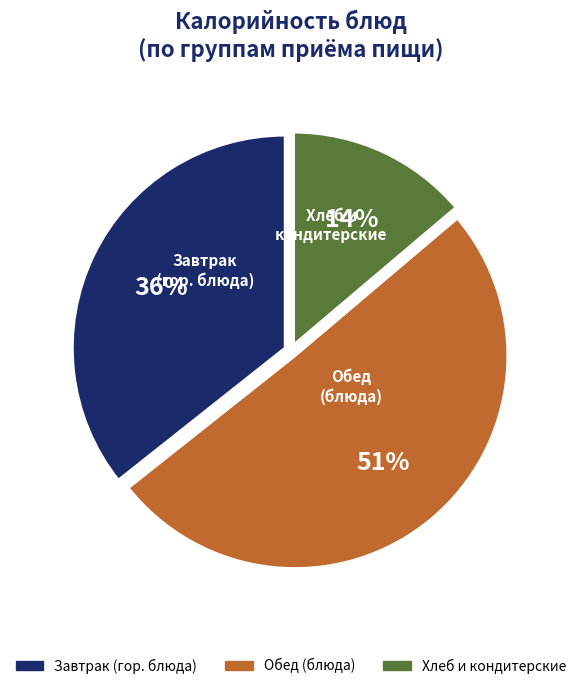

What is the smallest slice in the pie chart?

Хлеб и кондитерские